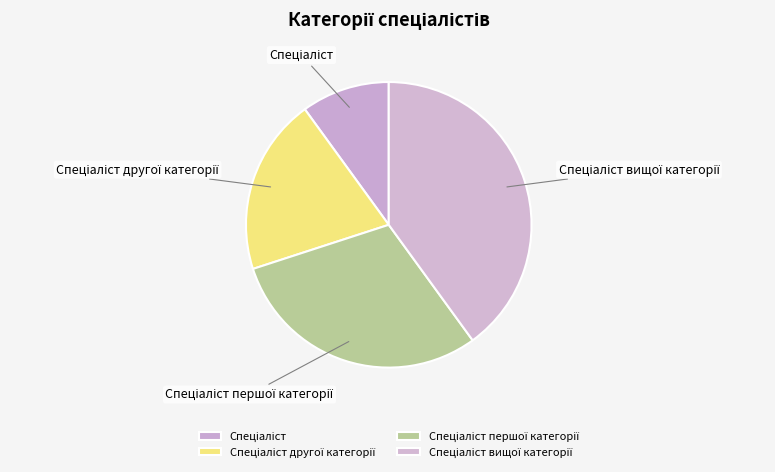

How many segments does this pie chart have?

4